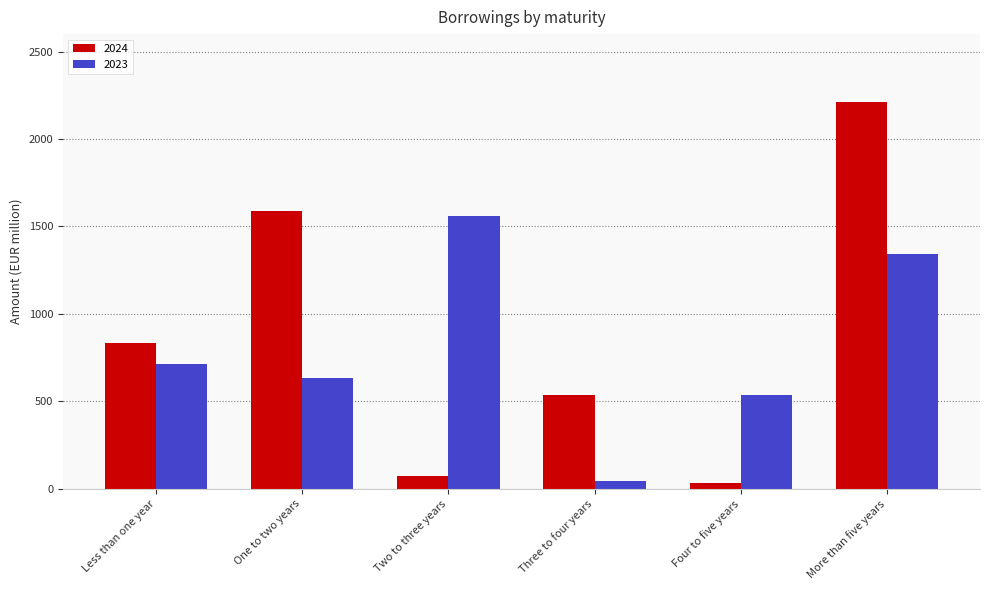

Is the value of 2023 at One to two years greater than the value of 2024 at Three to four years?

Yes